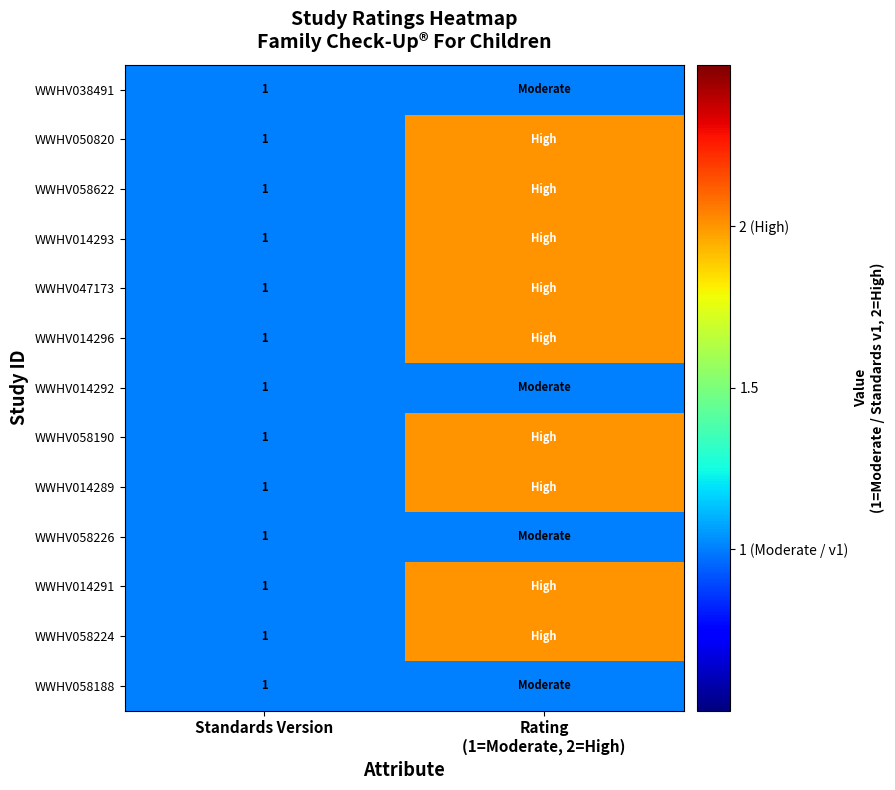

Count the number of categories in the chart.

2